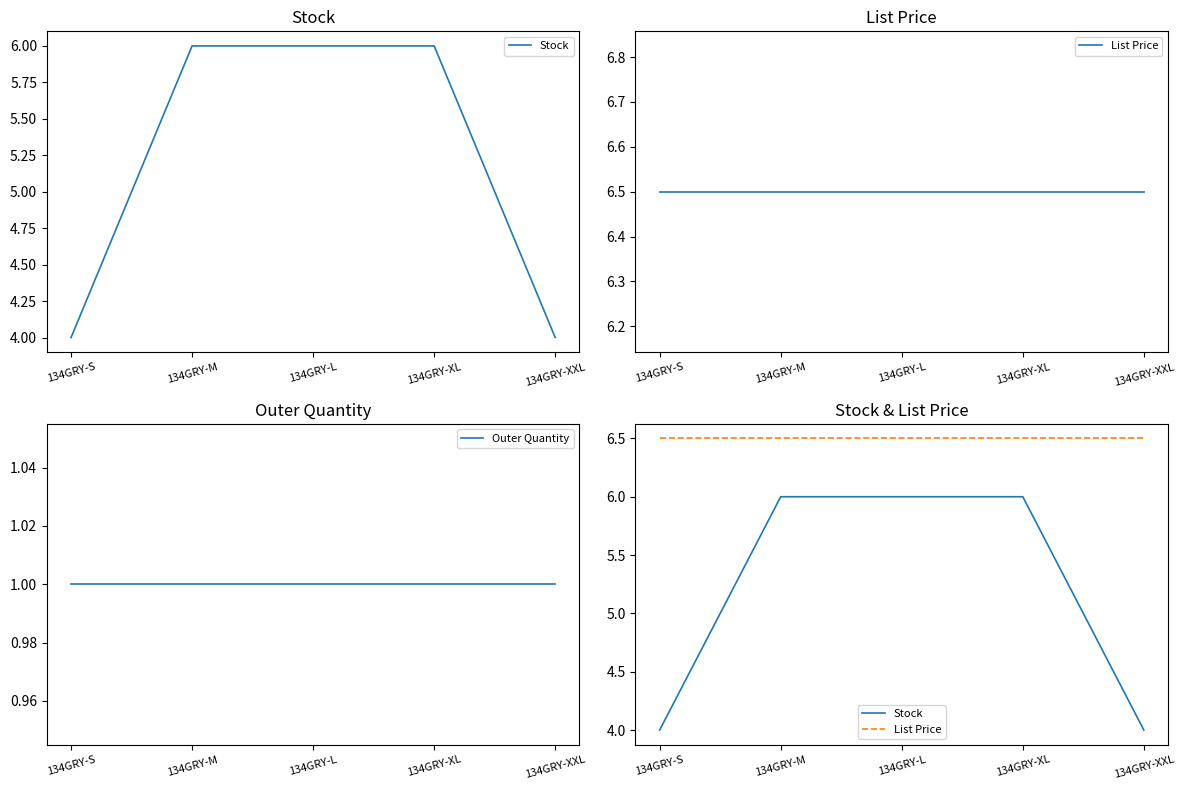

True or false: Stock and Outer Quantity intersect in this chart.

False